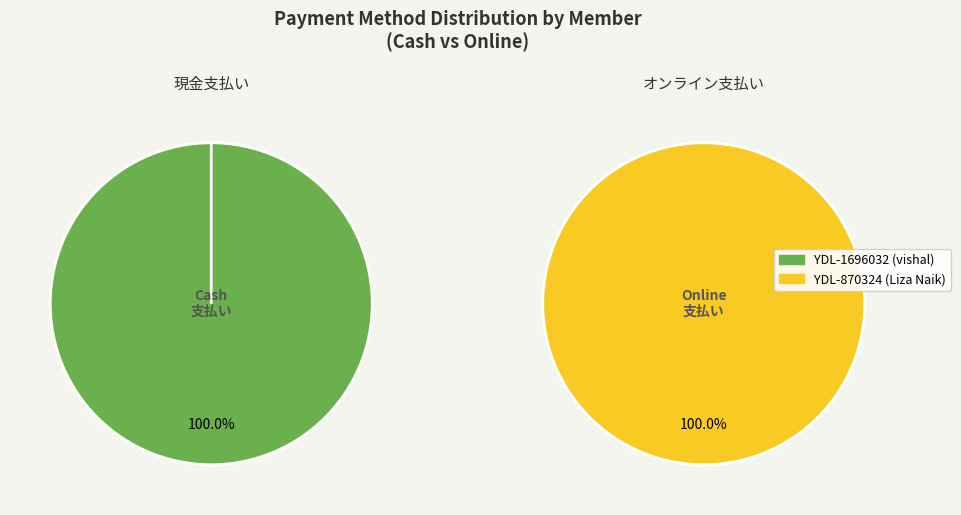

Which category has the biggest portion of the pie?

YDL-1696032 (vishal)